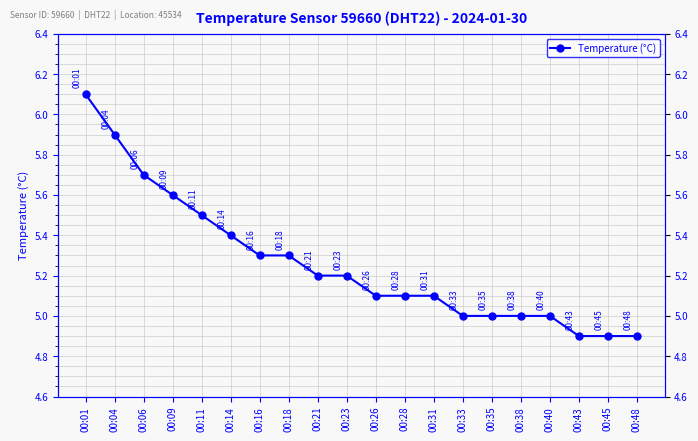

What is the difference between the second highest and second lowest values?

1.0